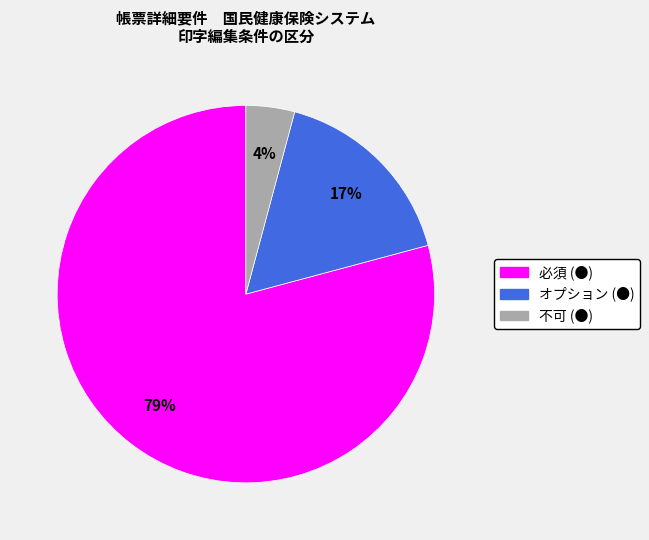

To the nearest percent, what is the combined percentage of 不可 (●) and 必須 (●)?

83%